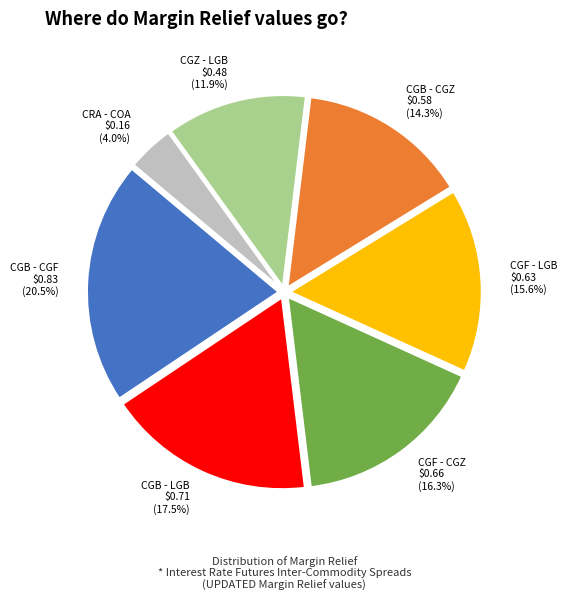

Which slice is the largest?

CGB - CGF